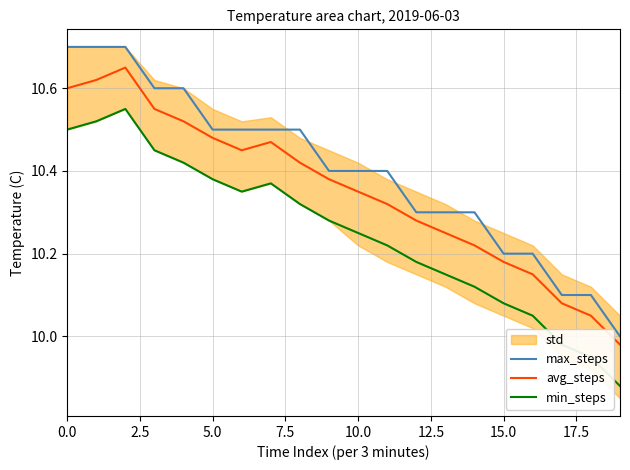

What is the difference between the maximum and minimum values in the avg_steps series?

0.7